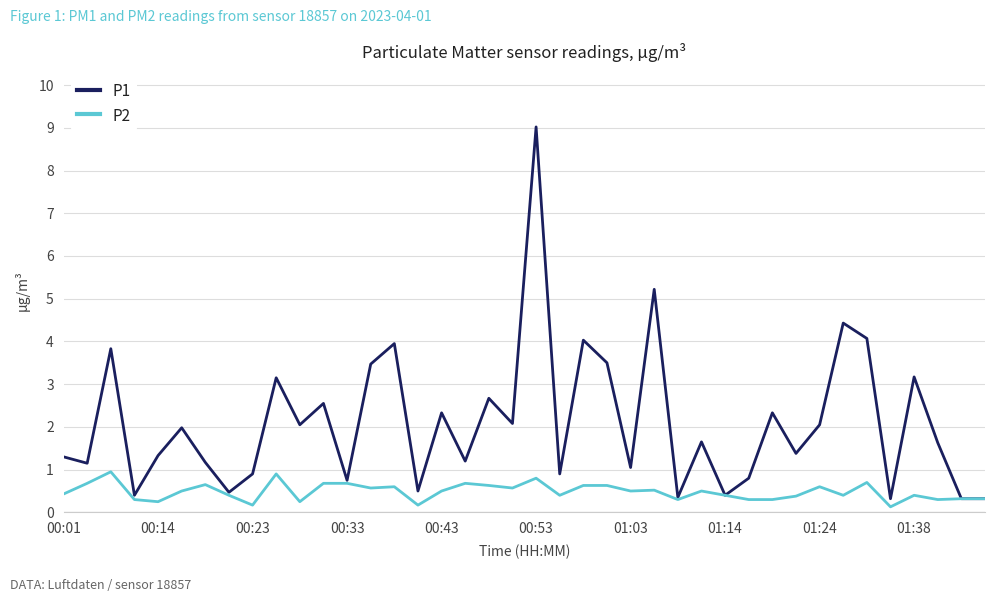

Rank the series by their maximum value, from highest to lowest.

P1, P2